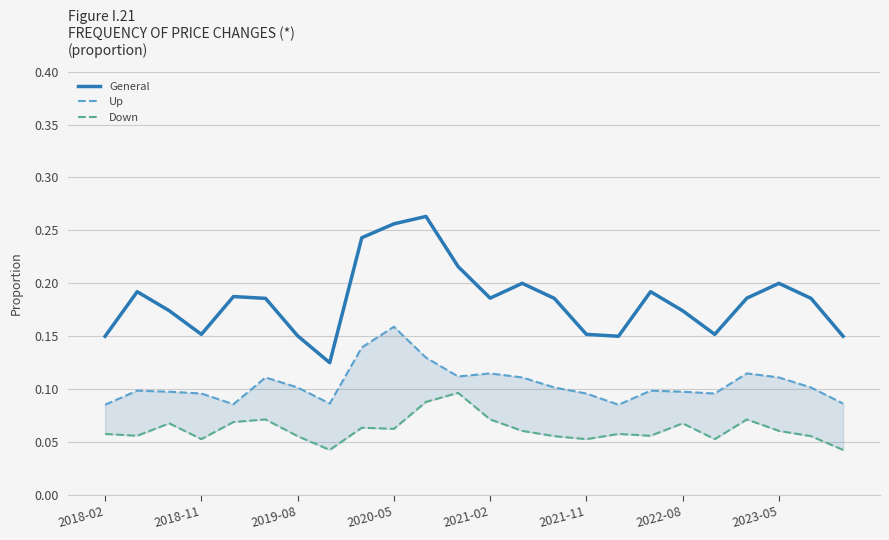

What is the maximum value shown in the chart?

0.3